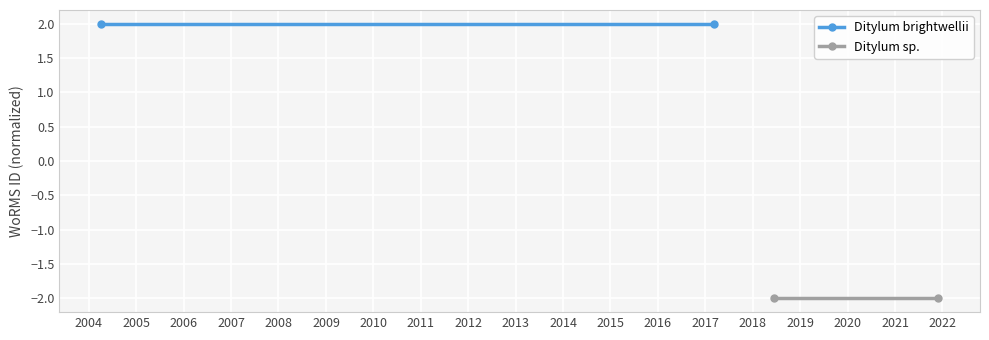

What is the maximum value shown in the chart?

2